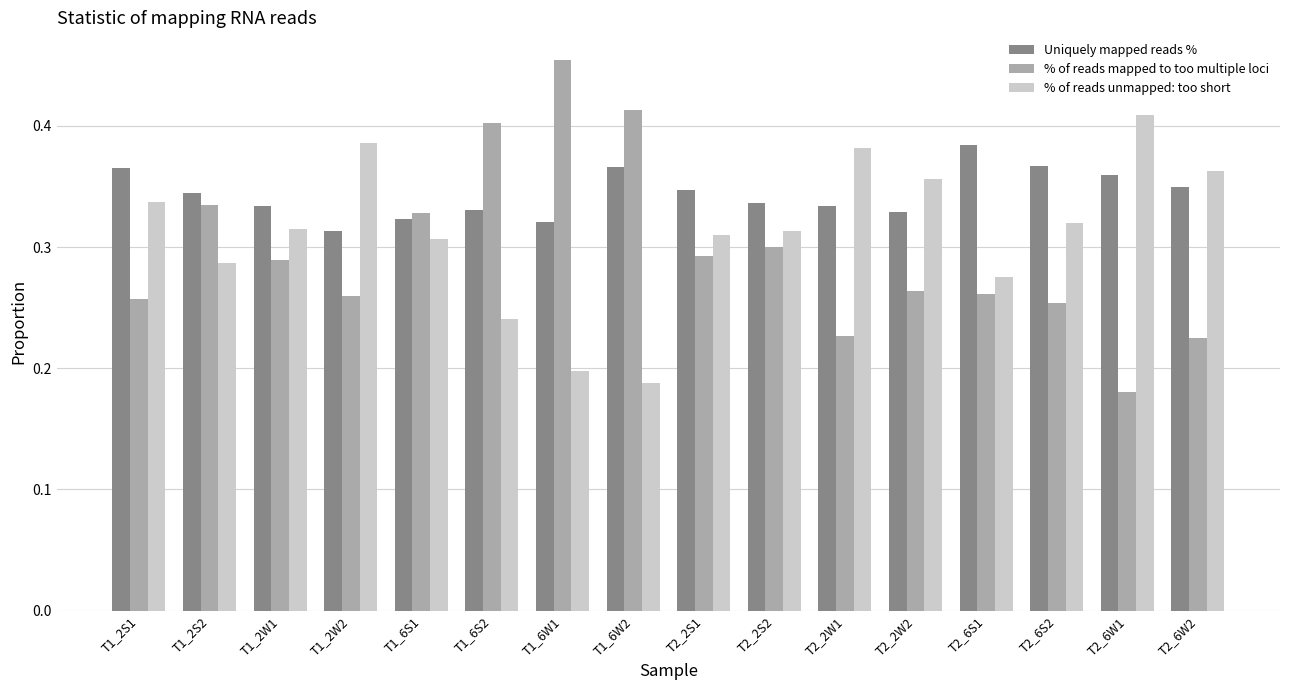

List the series in order of their peak value, highest first.

% of reads mapped to too multiple loci, % of reads unmapped: too short, Uniquely mapped reads %